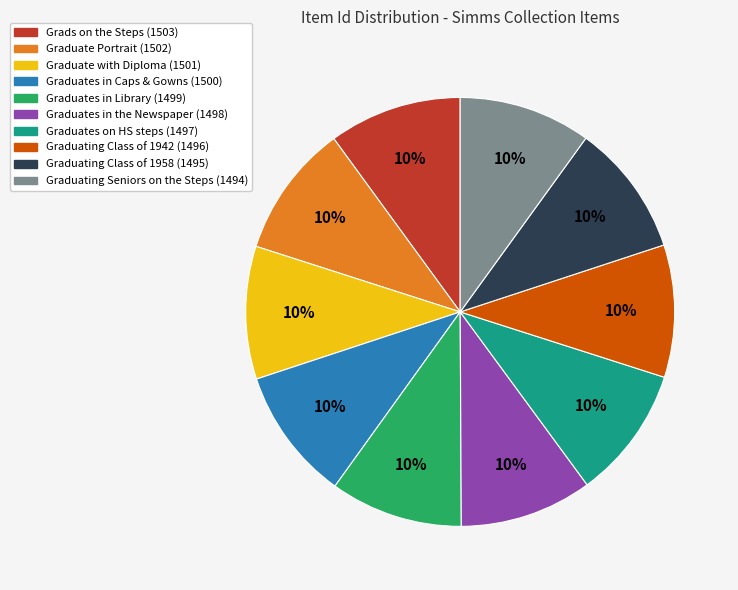

Is Graduating Seniors on the Steps the majority of the pie?

No